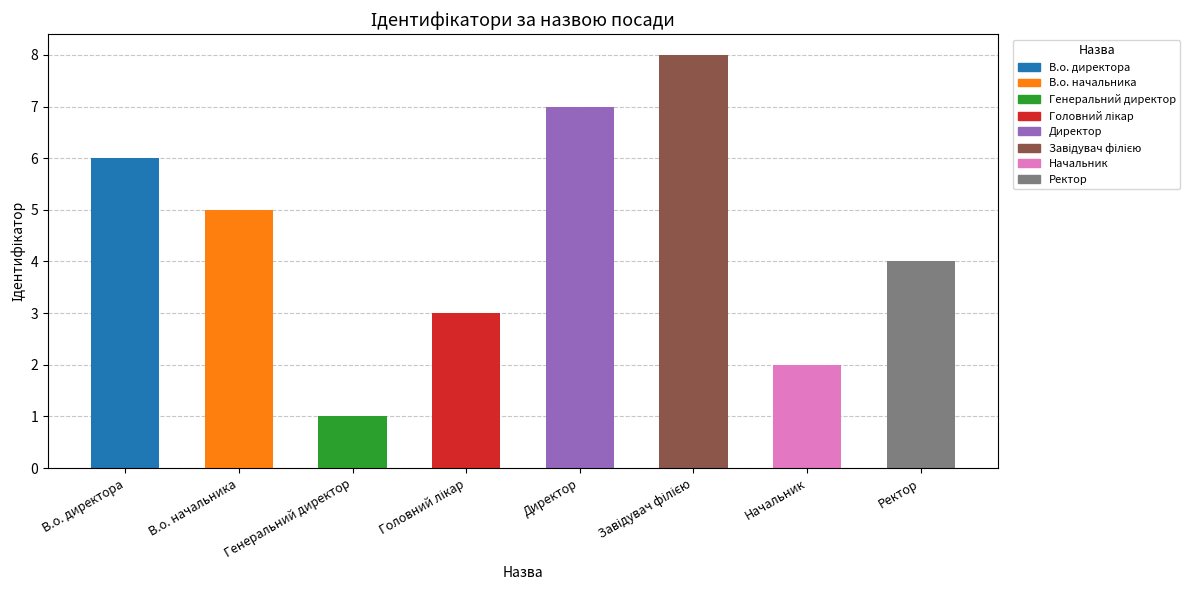

What position from the right is Директор?

4